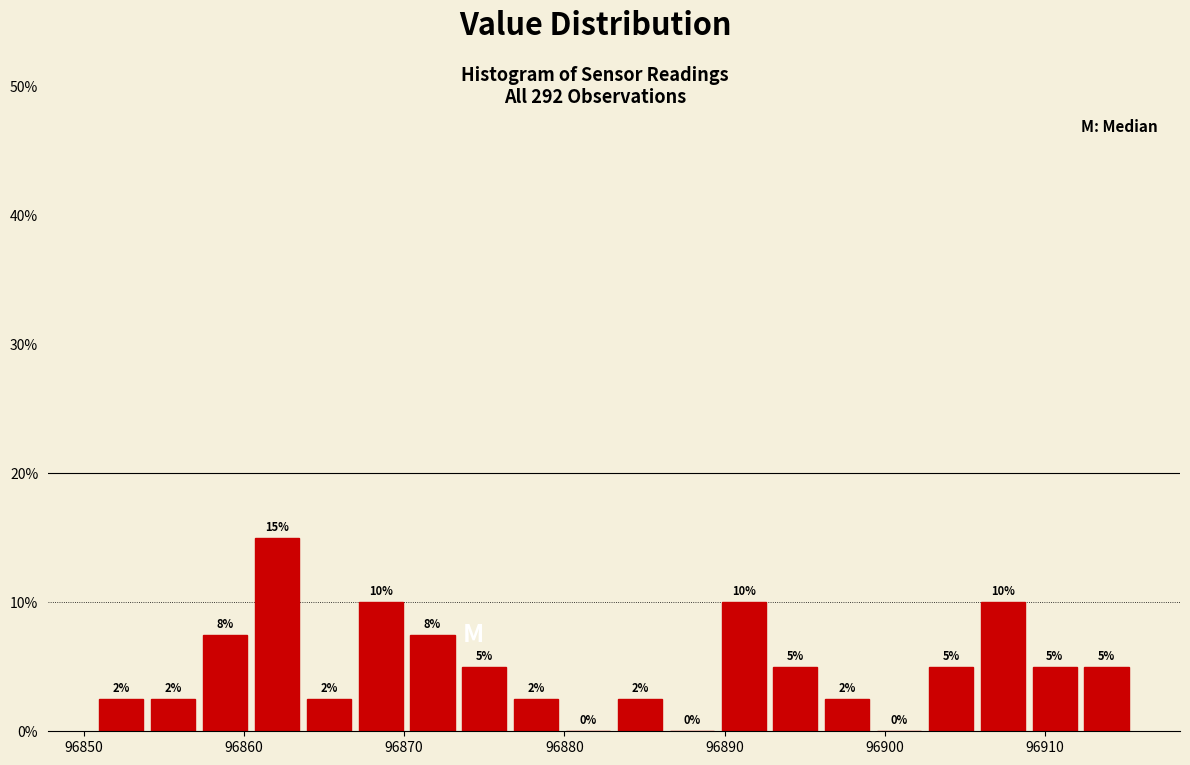

Read against the x-axis, roughly where is the centre of the tallest bar?

96862